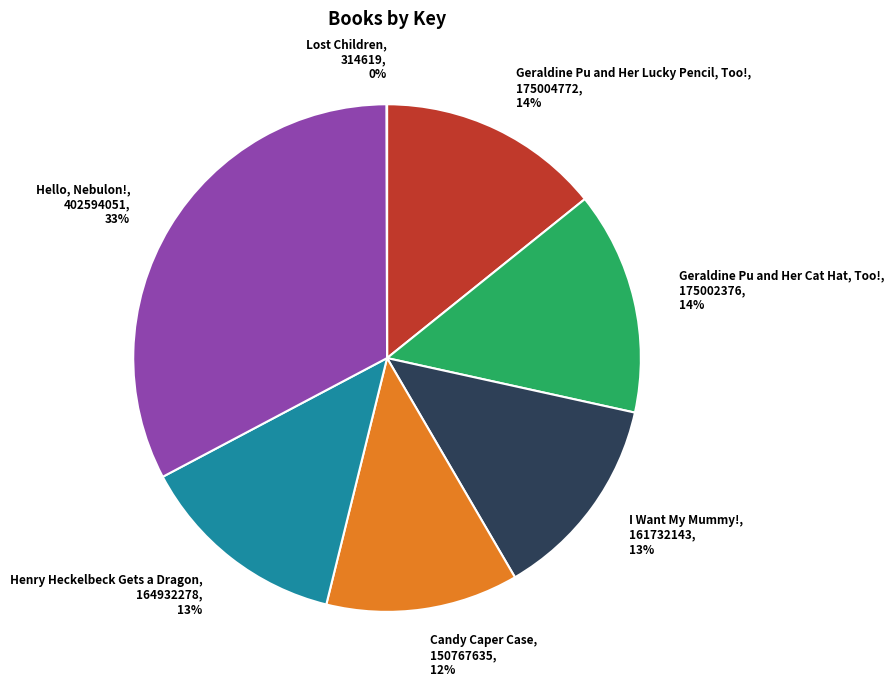

Combined, do I Want My Mummy! and Candy Caper Case account for over 50%?

No